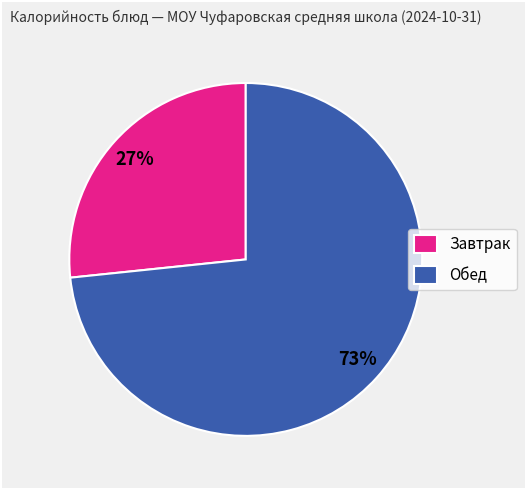

Is there any slice that represents more than half of the pie?

Yes